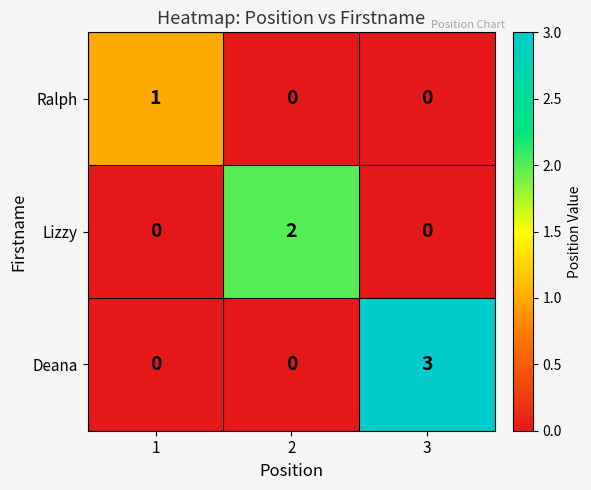

Reading right to left, transcribe all the data shown in this chart.

Ralph: 0	0	1
Lizzy: 0	2	0
Deana: 3	0	0